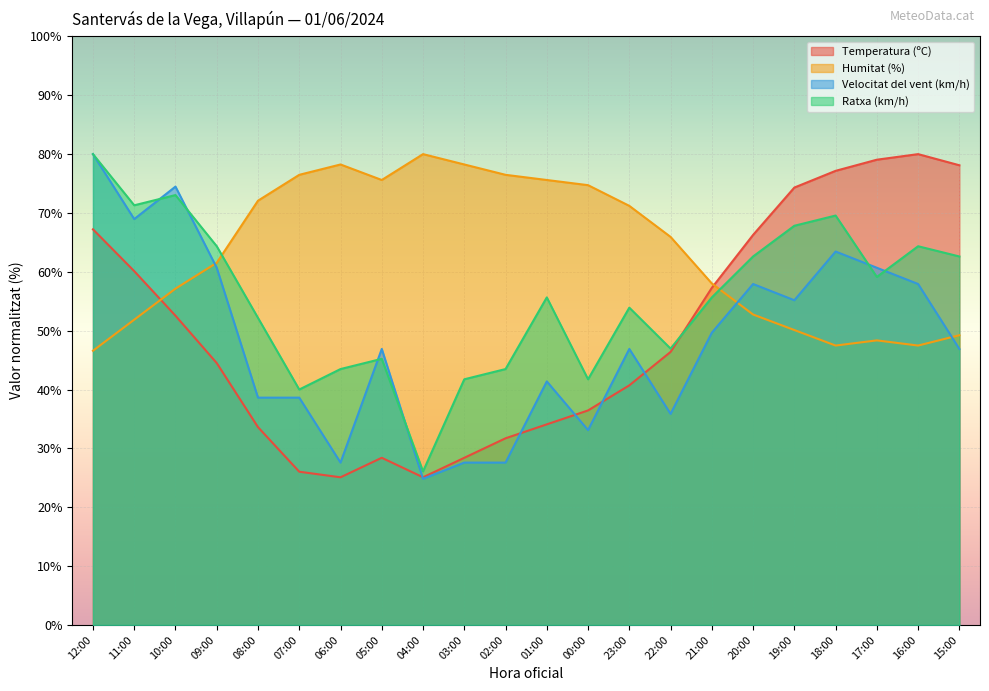

What is the difference between the maximum and minimum values in the Velocitat del vent (km/h) series?

55.2